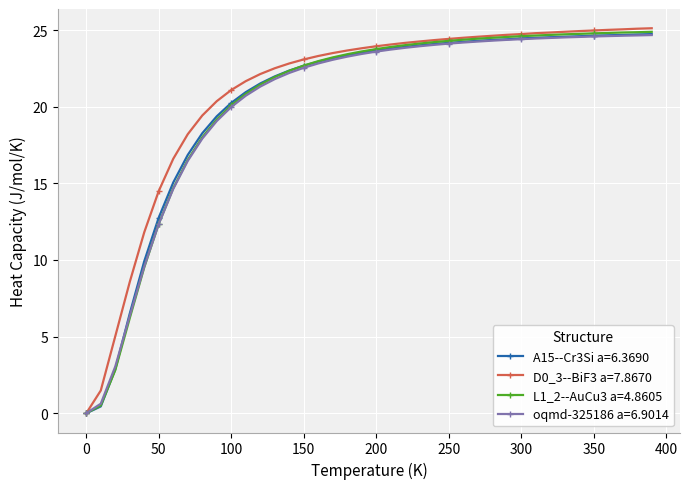

Is this an area chart (filled region under the line)?

No